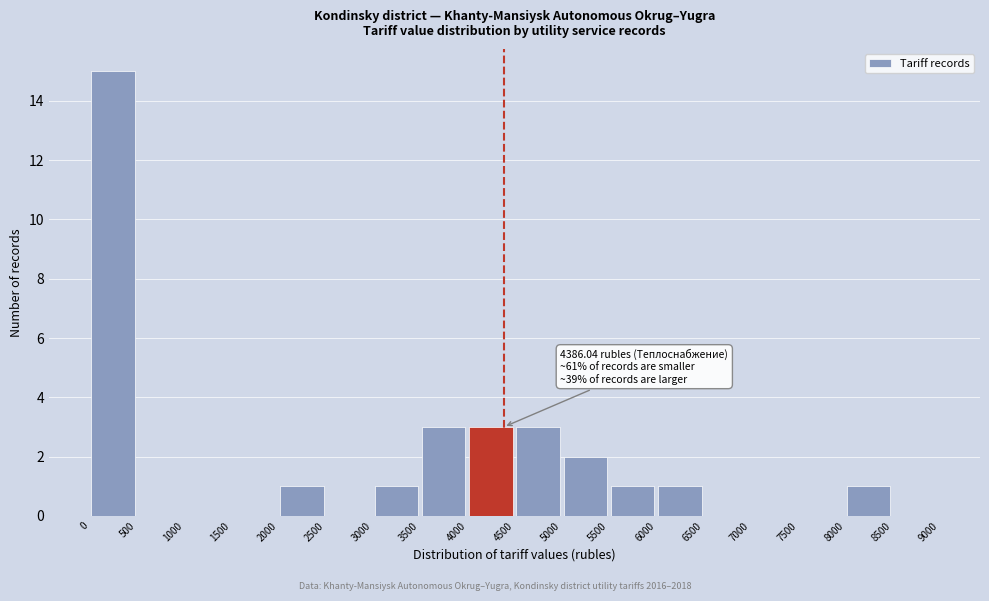

Which range on the x-axis has the tallest bar?

0 to 500